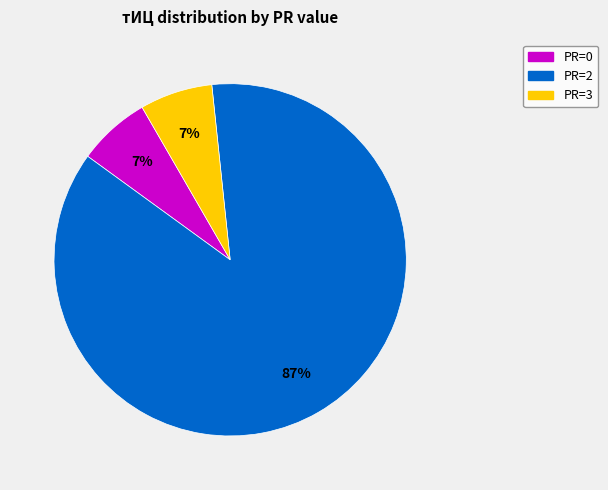

To the nearest percent, what portion does PR=0 represent?

7%